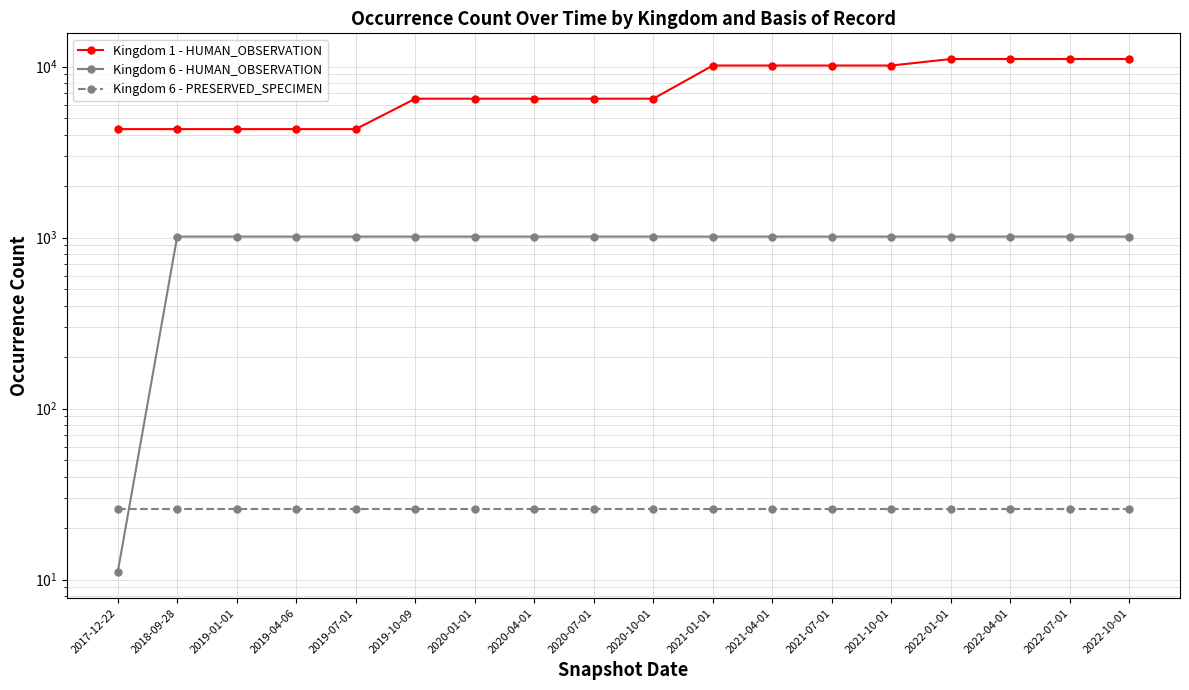

How many data points does each series have?

18